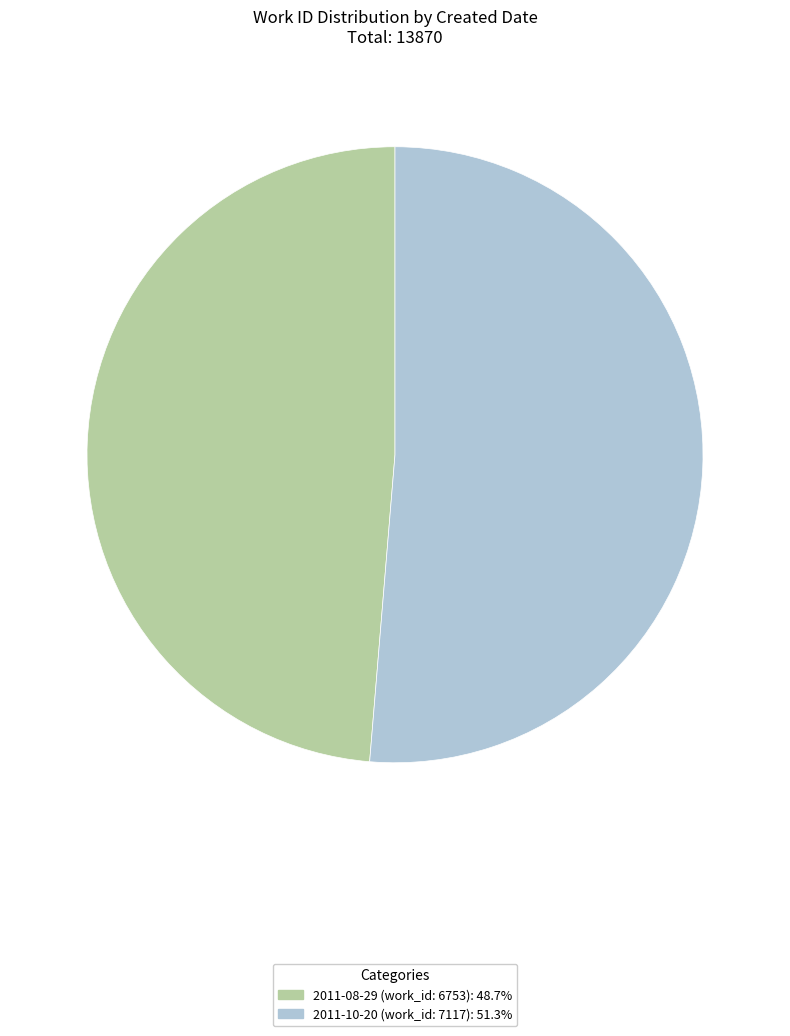

Which category has the smallest portion of the pie?

2011-08-29 (work_id: 6753)